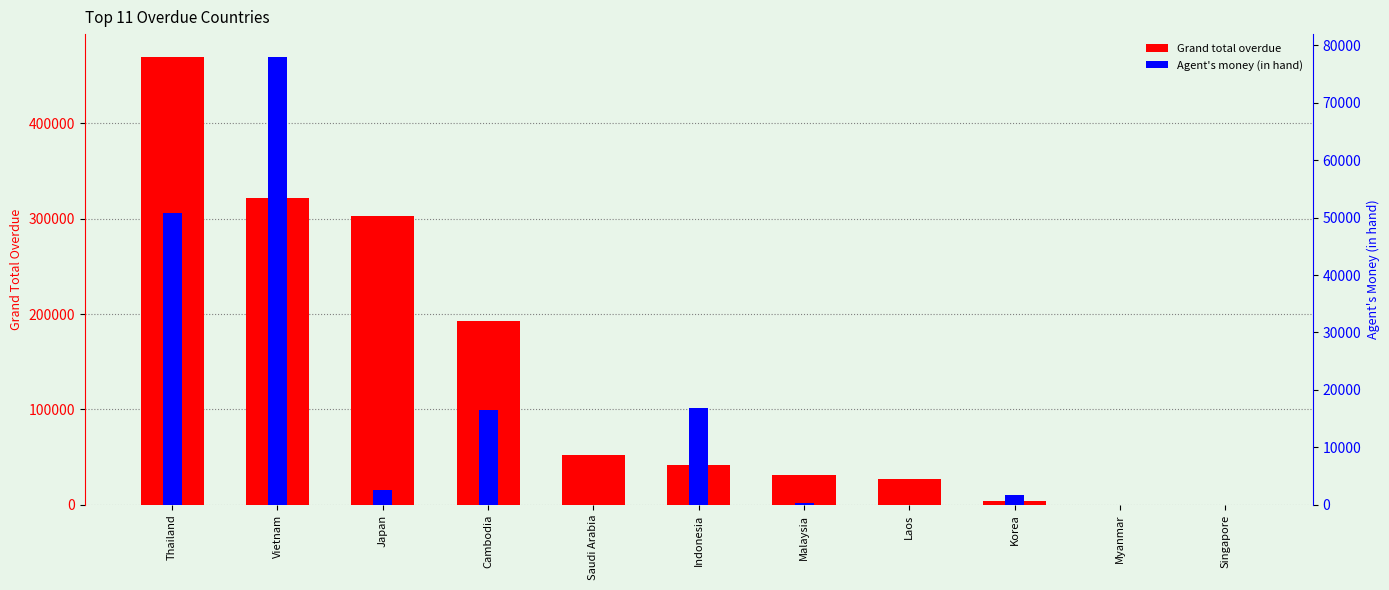

How many data points in Agent's money (in hand) are above 1764?

5